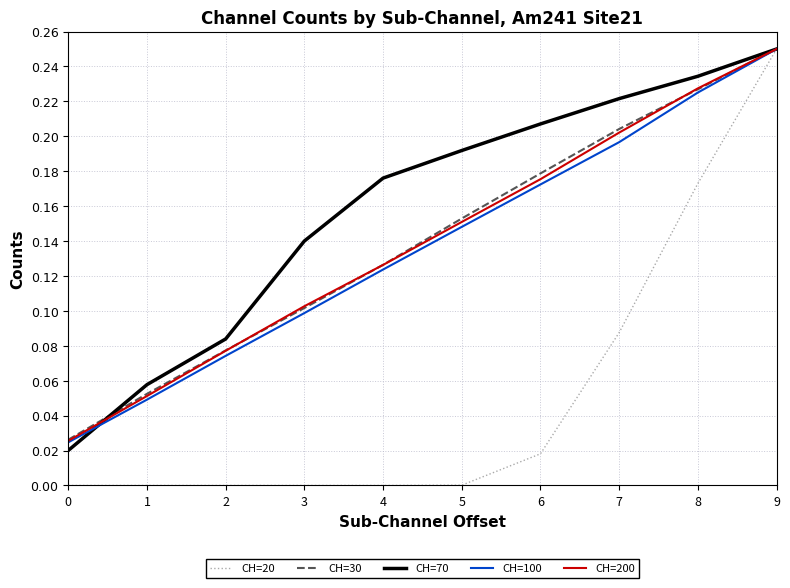

At which category is the sum across all series the highest?

9